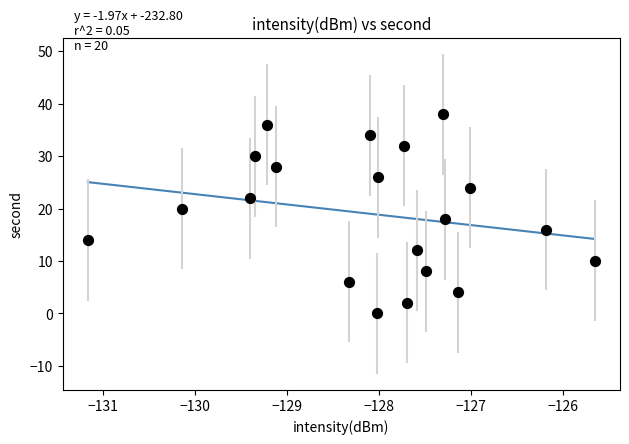

What is the range of Y values (max minus min)?

38